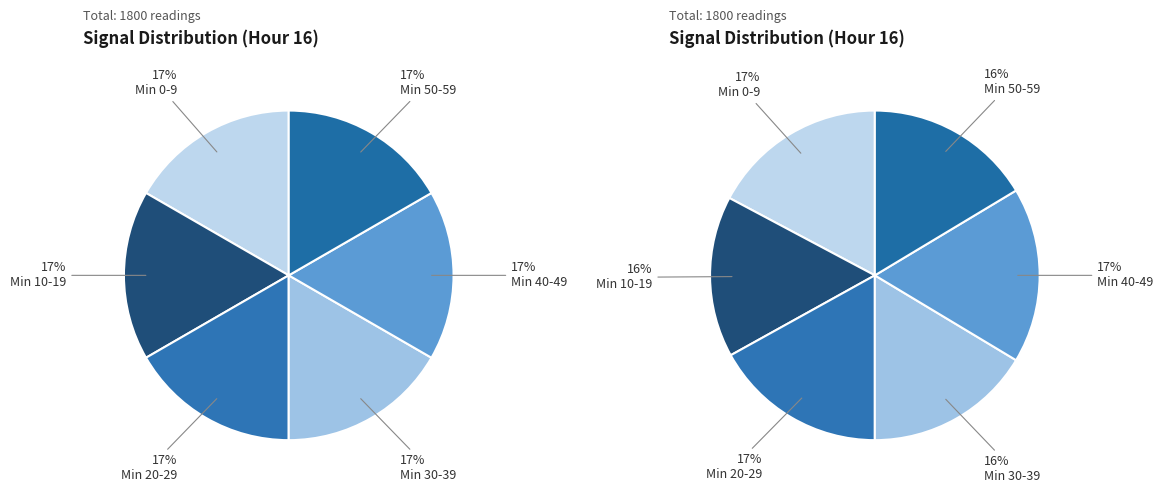

Which category has the biggest portion of the pie?

Minute 0